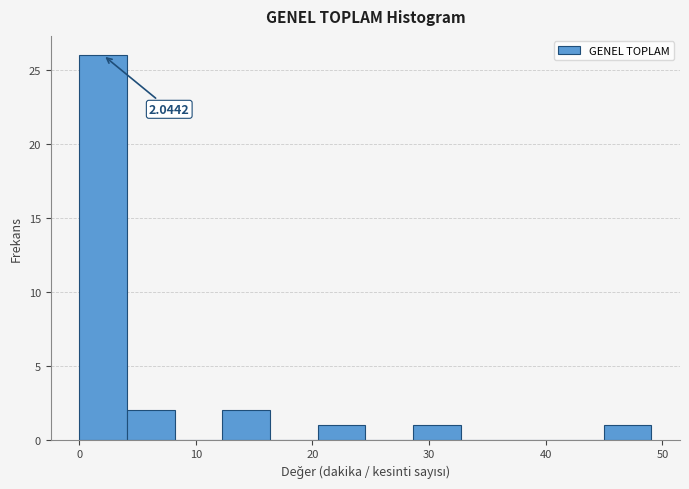

Which range on the x-axis has the tallest bar?

0 to 4